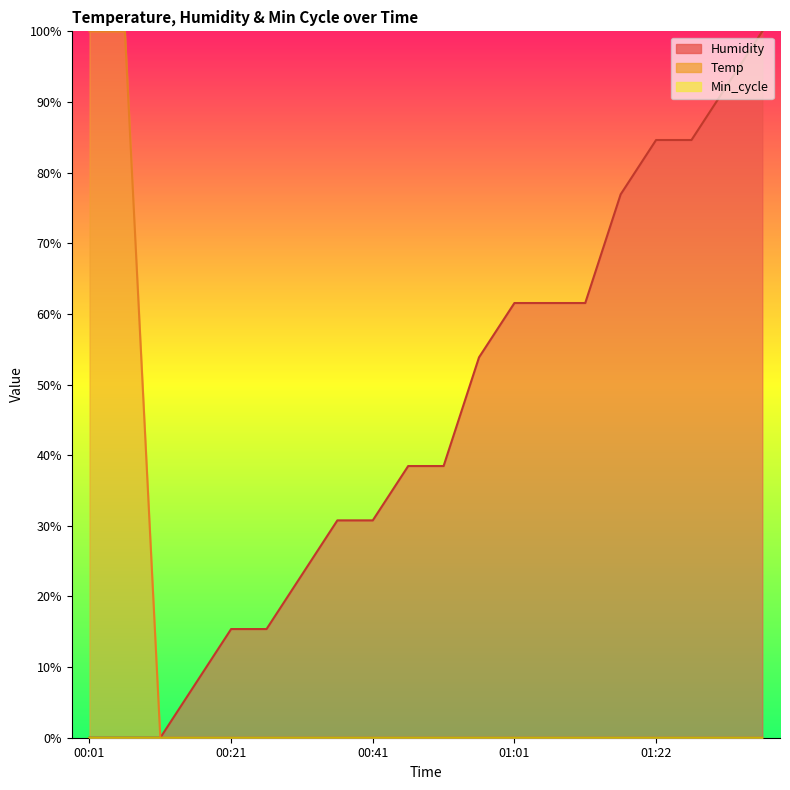

Reading left to right, list all the values displayed in this chart.

Temp: 00:01=100.0	00:06=100.0	00:11=0.0	00:16=0.0	00:21=0.0	00:26=0.0	00:31=0.0	00:36=0.0	00:41=0.0	00:46=0.0	00:51=0.0	00:56=0.0	01:01=0.0	01:07=0.0	01:12=0.0	01:17=0.0	01:22=0.0	01:27=0.0	01:32=0.0	01:37=0.0
Humidity: 00:01=0.0	00:06=0.0	00:11=0.0	00:16=7.7	00:21=15.4	00:26=15.4	00:31=23.1	00:36=30.8	00:41=30.8	00:46=38.5	00:51=38.5	00:56=53.8	01:01=61.5	01:07=61.5	01:12=61.5	01:17=76.9	01:22=84.6	01:27=84.6	01:32=92.3	01:37=100.0